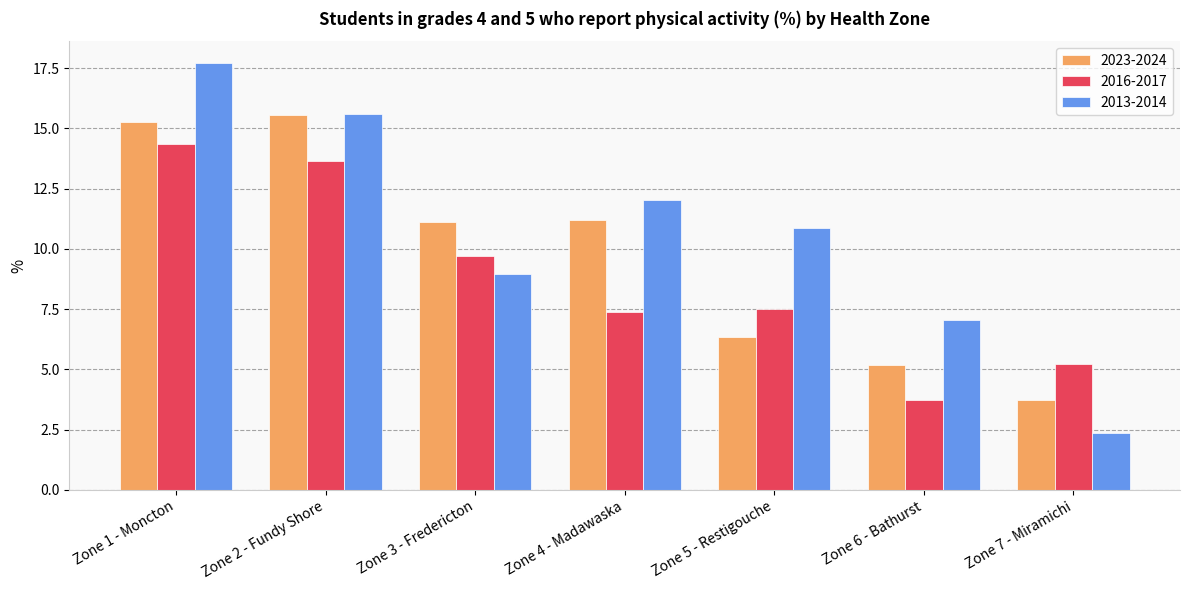

What is the spread (max minus min) of values at Zone 6 - Bathurst?

3.3